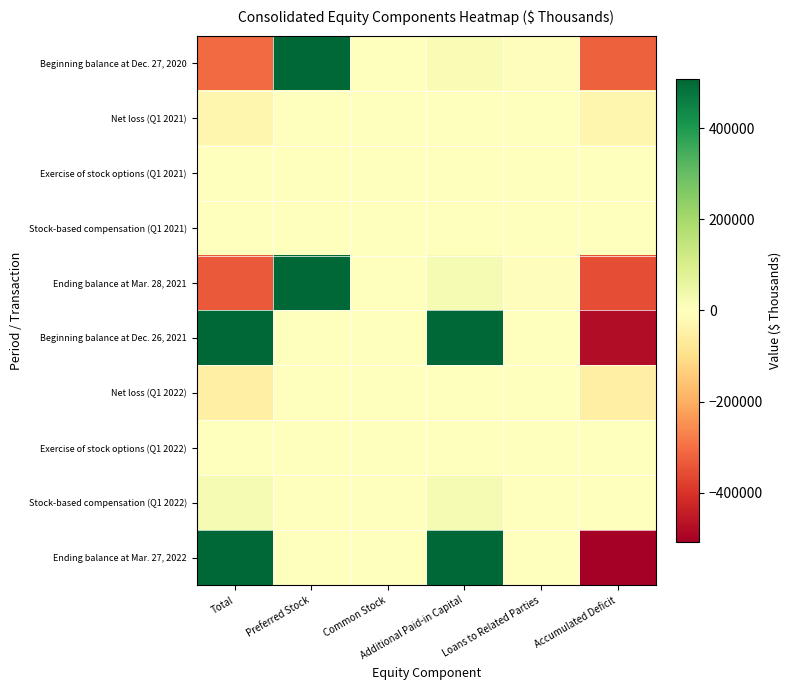

At Common Stock, list the series in order from largest to smallest.

Ending balance at Mar. 27, 2022, Beginning balance at Dec. 26, 2021, Ending balance at Mar. 28, 2021, Beginning balance at Dec. 27, 2020, Exercise of stock options (Q1 2021), Exercise of stock options (Q1 2022), Net loss (Q1 2021), Stock-based compensation (Q1 2021), Net loss (Q1 2022), Stock-based compensation (Q1 2022)